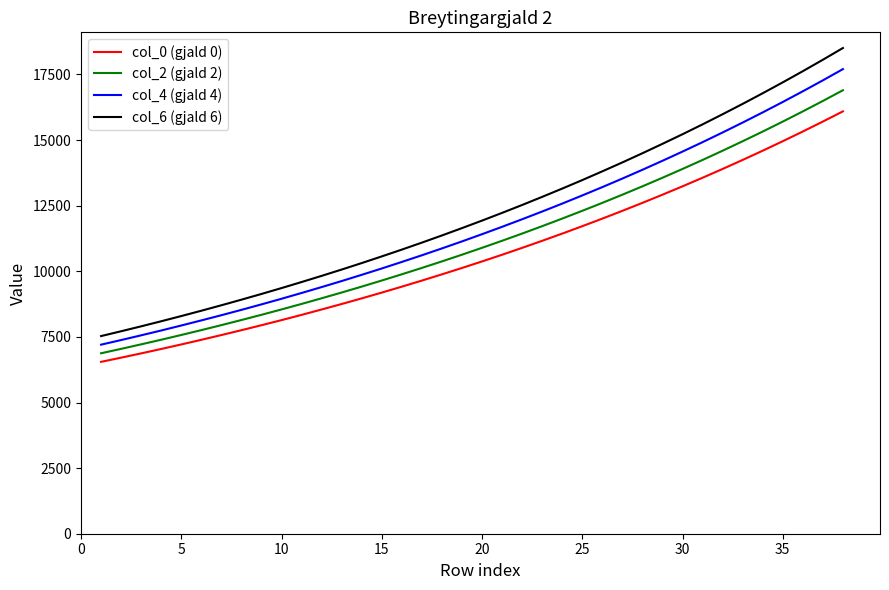

Rank the series by their maximum value, from highest to lowest.

col_6 (gjald 6), col_4 (gjald 4), col_2 (gjald 2), col_0 (gjald 0)